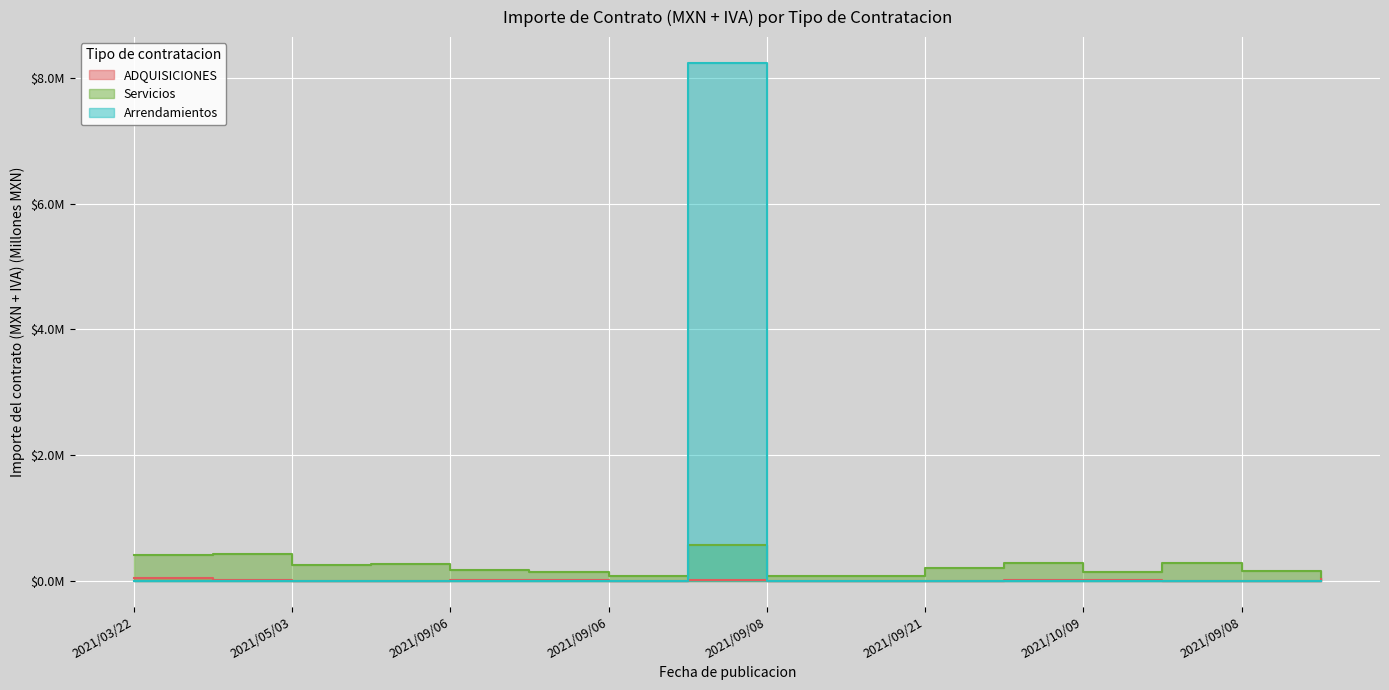

Rank the series by their maximum value, from lowest to highest.

ADQUISICIONES, Servicios, Arrendamientos